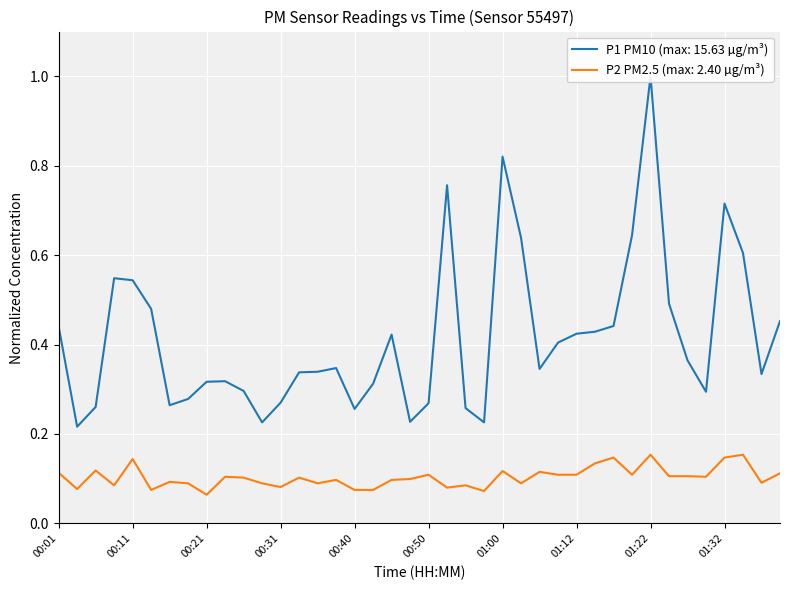

Is this an area chart (filled region under the line)?

No